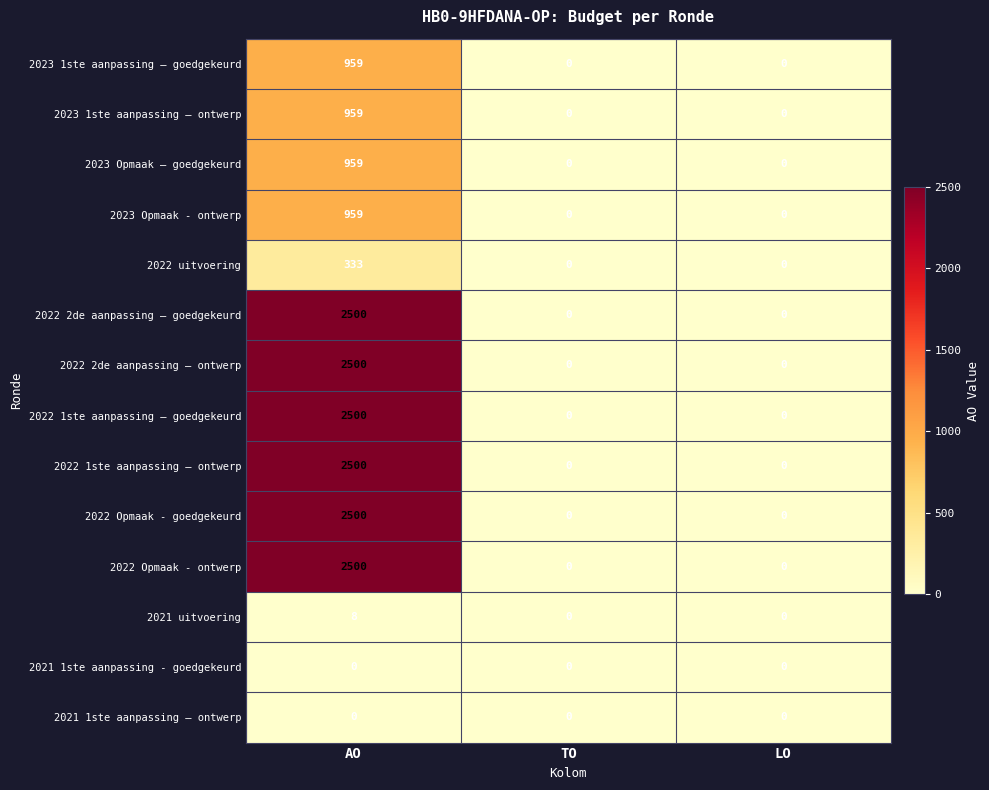

True or false: 2022 uitvoering has a value of 471 at AO.

False